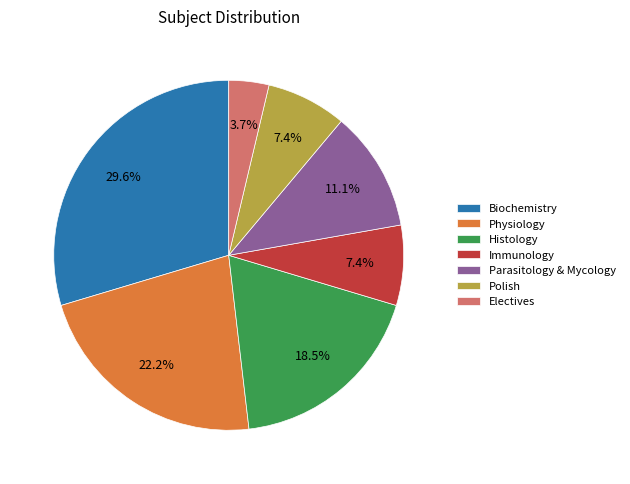

What is the smallest slice in the pie chart?

Electives